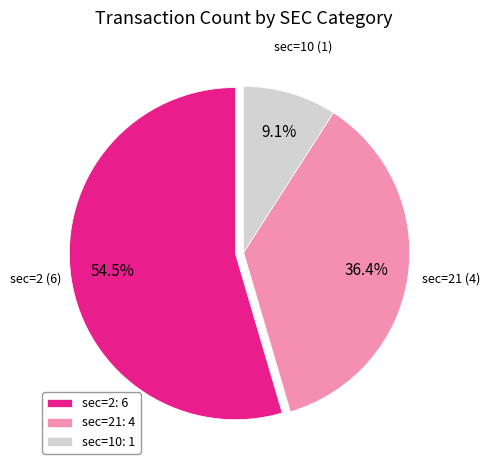

Count the number of slices in the pie.

3